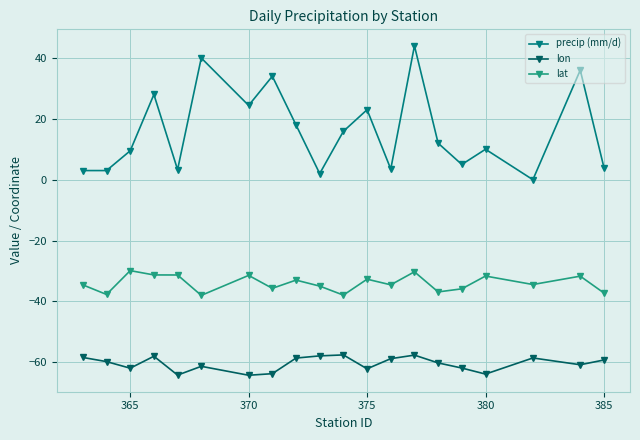

What is the difference between the maximum and minimum values in the precip (mm/d) series?

44.0